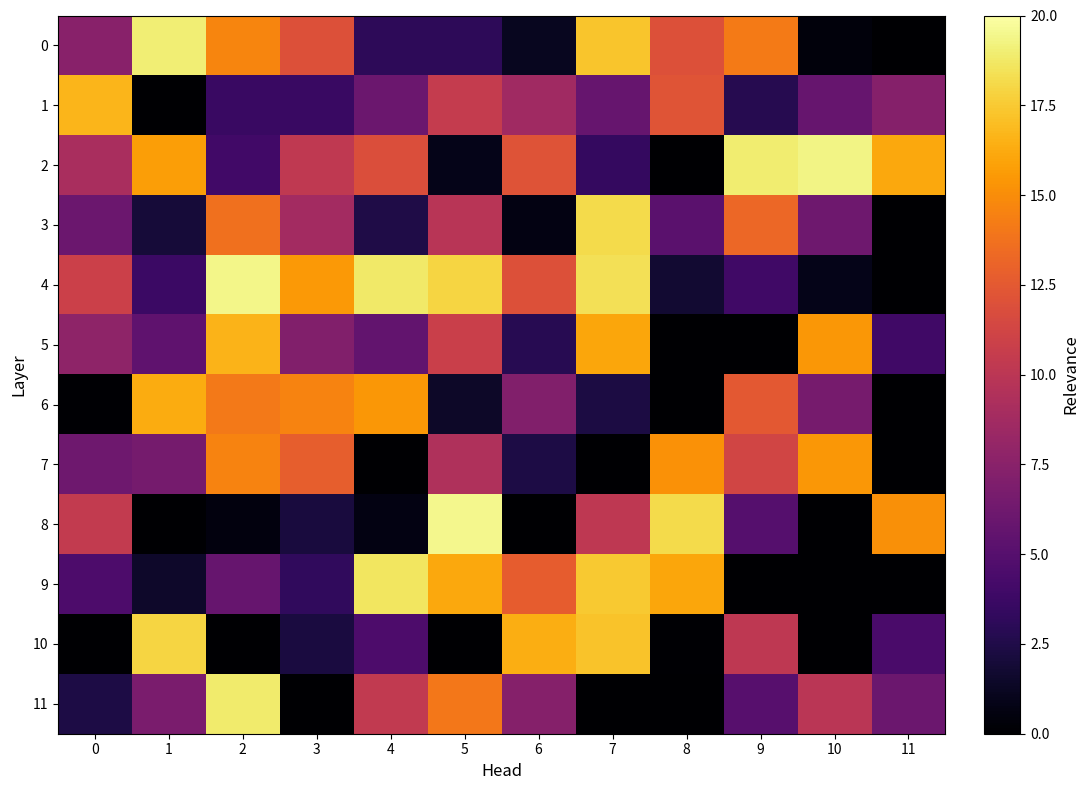

Reading right to left, what are all the values shown in this chart?

0: 11=0.0	10=0.4	9=14.2	8=12.0	7=17.3	6=1.2	5=3.1	4=3.1	3=12.0	2=14.6	1=19.0	0=7.5
1: 11=7.3	10=5.8	9=2.8	8=12.2	7=5.8	6=8.6	5=10.5	4=6.1	3=3.7	2=3.6	1=0.0	0=16.6
2: 11=16.2	10=19.3	9=19.0	8=0.0	7=3.4	6=12.2	5=0.9	4=11.8	3=10.3	2=4.0	1=15.7	0=9.1
3: 11=0.0	10=6.2	9=13.3	8=5.2	7=18.2	6=0.7	5=9.9	4=2.4	3=8.8	2=13.7	1=2.0	0=6.1
4: 11=0.0	10=0.9	9=3.9	8=1.8	7=18.4	6=12.0	5=17.9	4=18.8	3=15.5	2=19.4	1=3.7	0=10.9
5: 11=4.0	10=15.4	9=0.0	8=0.0	7=16.0	6=2.8	5=10.9	4=5.6	3=7.1	2=16.6	1=5.4	0=7.8
6: 11=0.0	10=6.6	9=12.5	8=0.0	7=2.3	6=7.2	5=1.5	4=15.4	3=14.6	2=14.1	1=16.3	0=0.1
7: 11=0.0	10=15.4	9=11.2	8=15.2	7=0.0	6=2.4	5=9.4	4=0.0	3=12.8	2=14.6	1=6.5	0=6.2
8: 11=15.1	10=0.0	9=5.0	8=18.2	7=10.2	6=0.0	5=19.5	4=0.6	3=2.2	2=0.5	1=0.0	0=10.5
9: 11=0.0	10=0.0	9=0.0	8=16.1	7=17.4	6=12.7	5=16.2	4=18.6	3=3.2	2=5.8	1=1.5	0=4.6
10: 11=4.4	10=0.0	9=10.2	8=0.1	7=17.2	6=16.4	5=0.0	4=4.6	3=2.2	2=0.0	1=17.9	0=0.0
11: 11=6.0	10=9.9	9=5.0	8=0.0	7=0.0	6=7.3	5=14.1	4=10.4	3=0.0	2=18.9	1=6.8	0=2.4